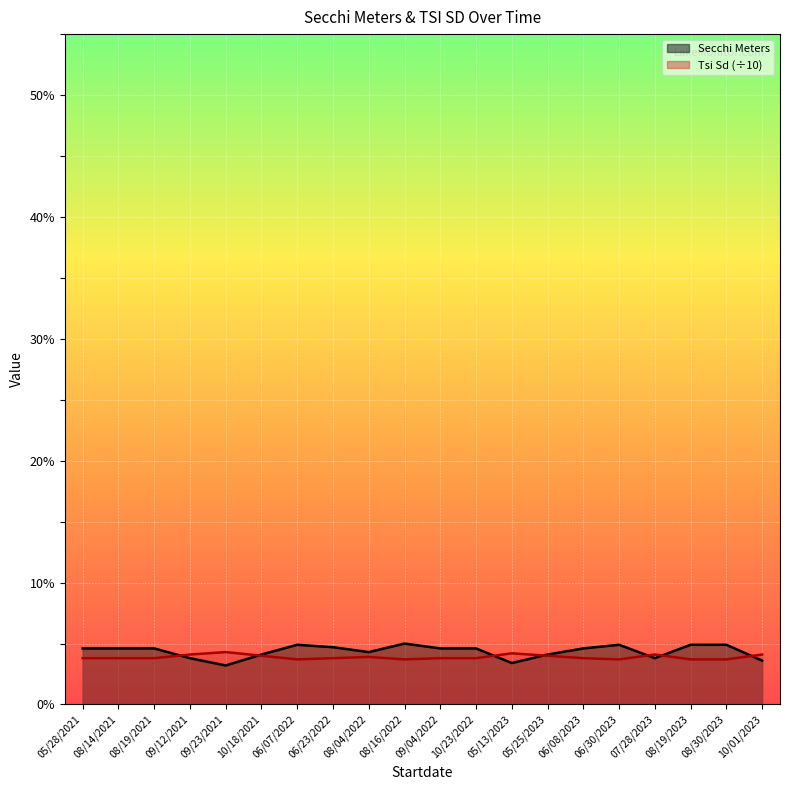

True or false: Tsi Sd has more than 1 interior local peaks.

True